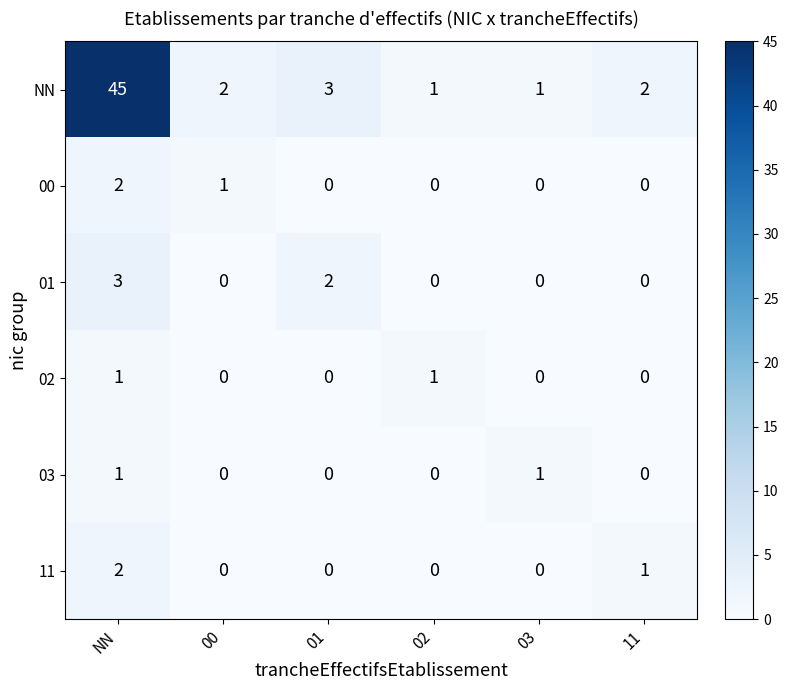

At which category is the sum across all series the highest?

NN